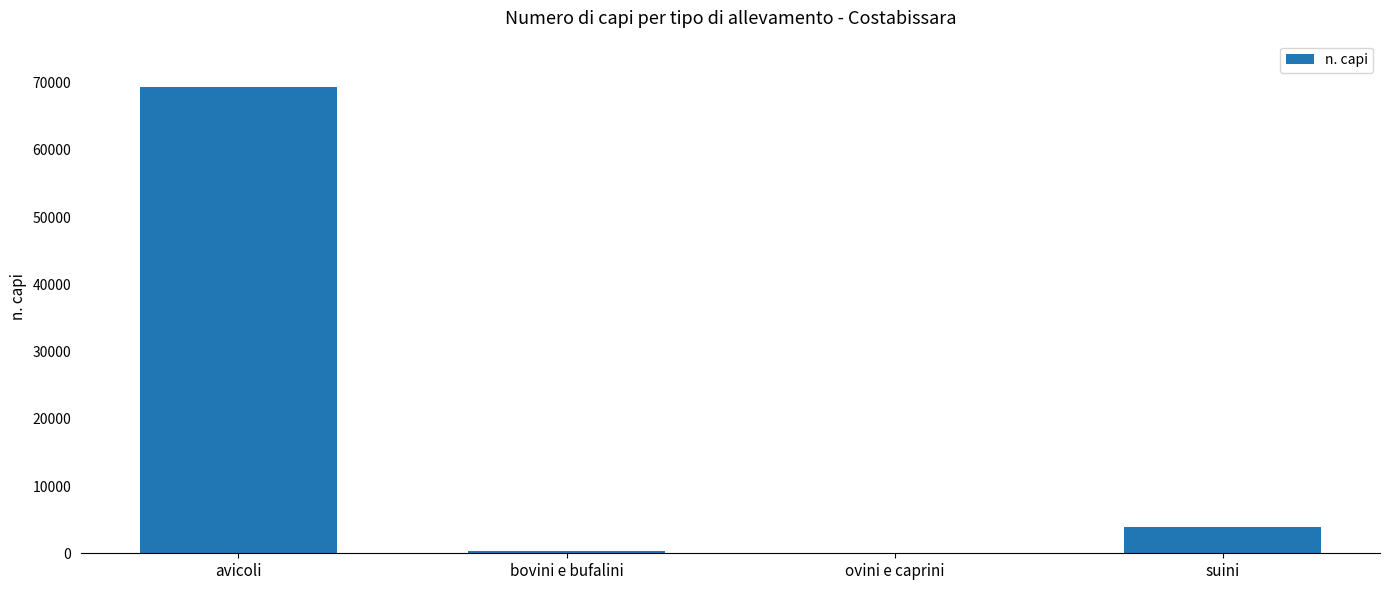

Is it true that the value at avicoli is 119175?

False